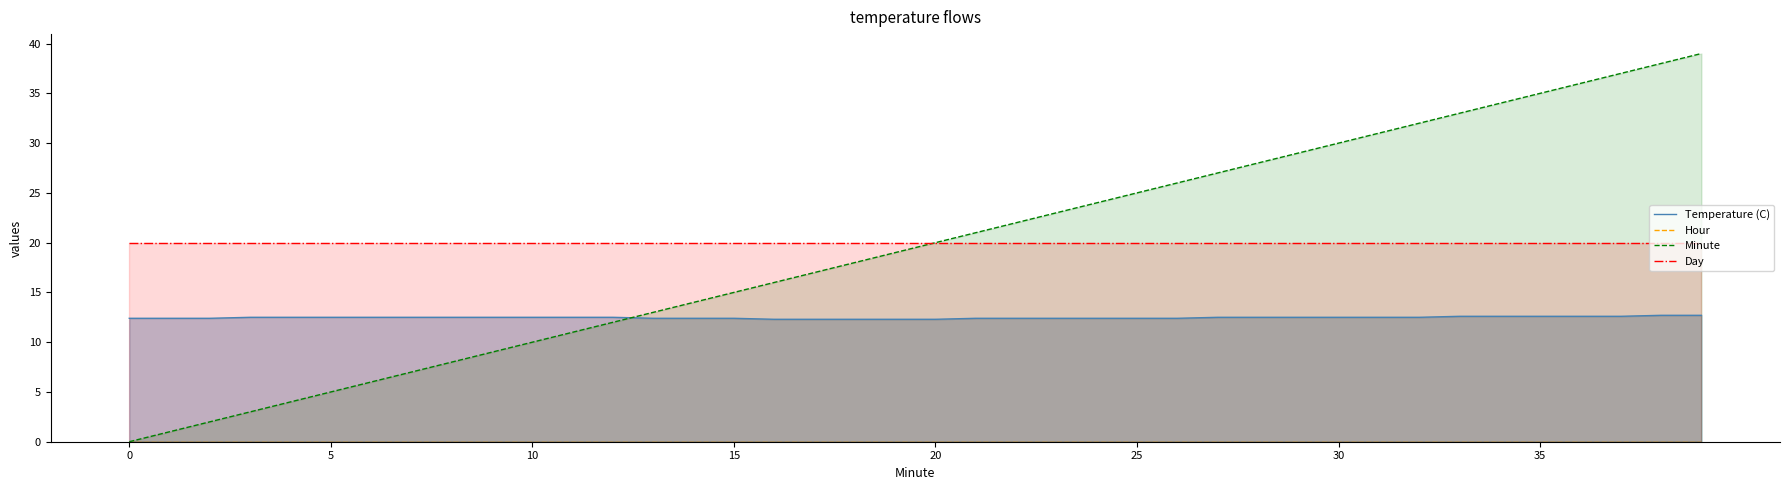

How many intersections are there between Temperature (C) and Minute?

1